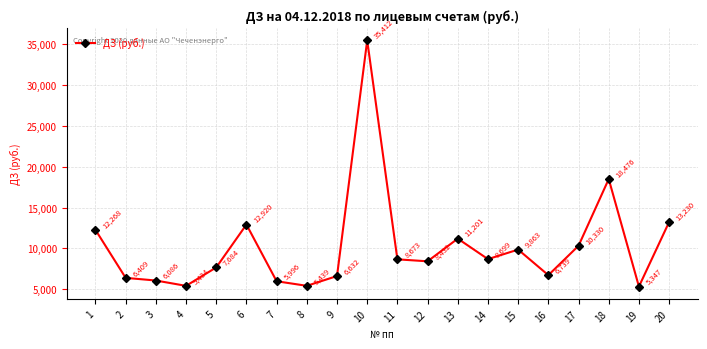

True or false: the data shows 9571.9 at 8.

False